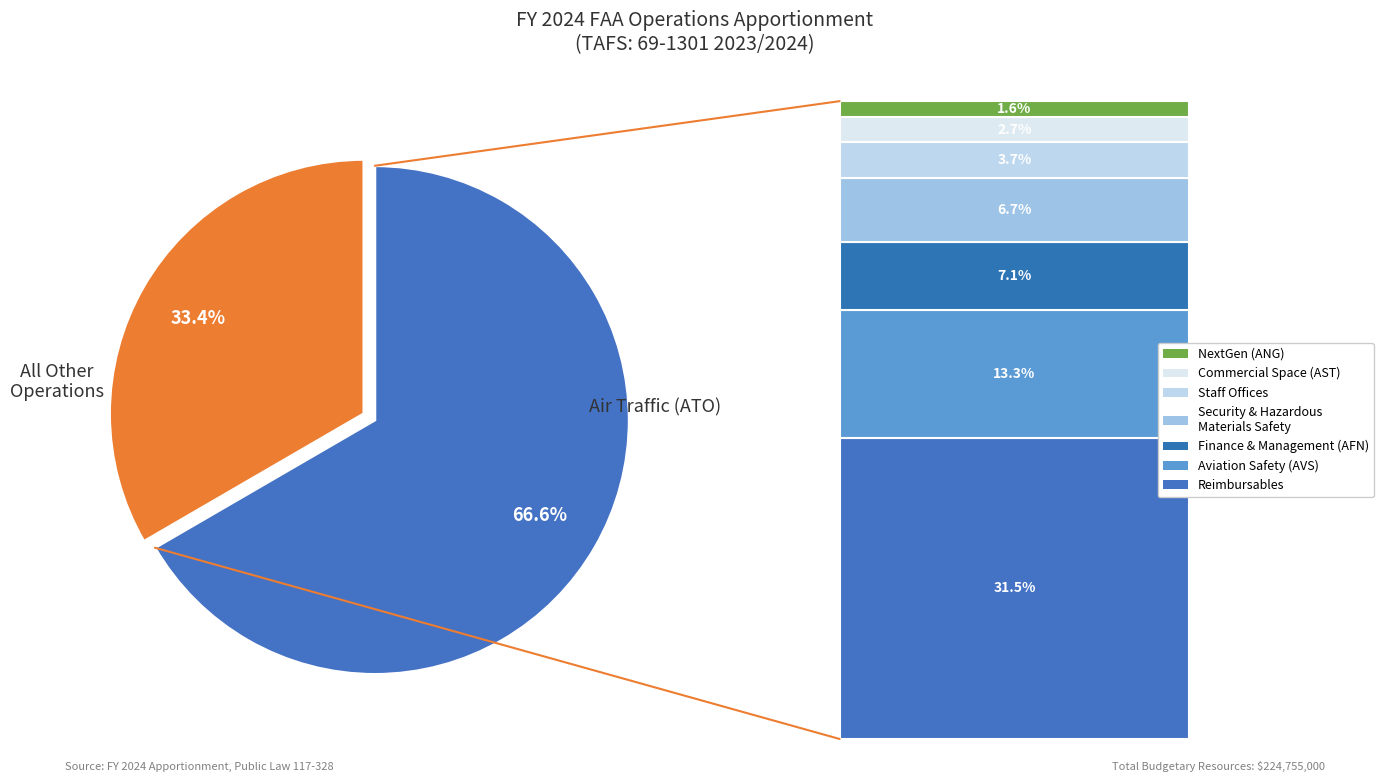

Is there any slice that represents more than half of the pie?

Yes